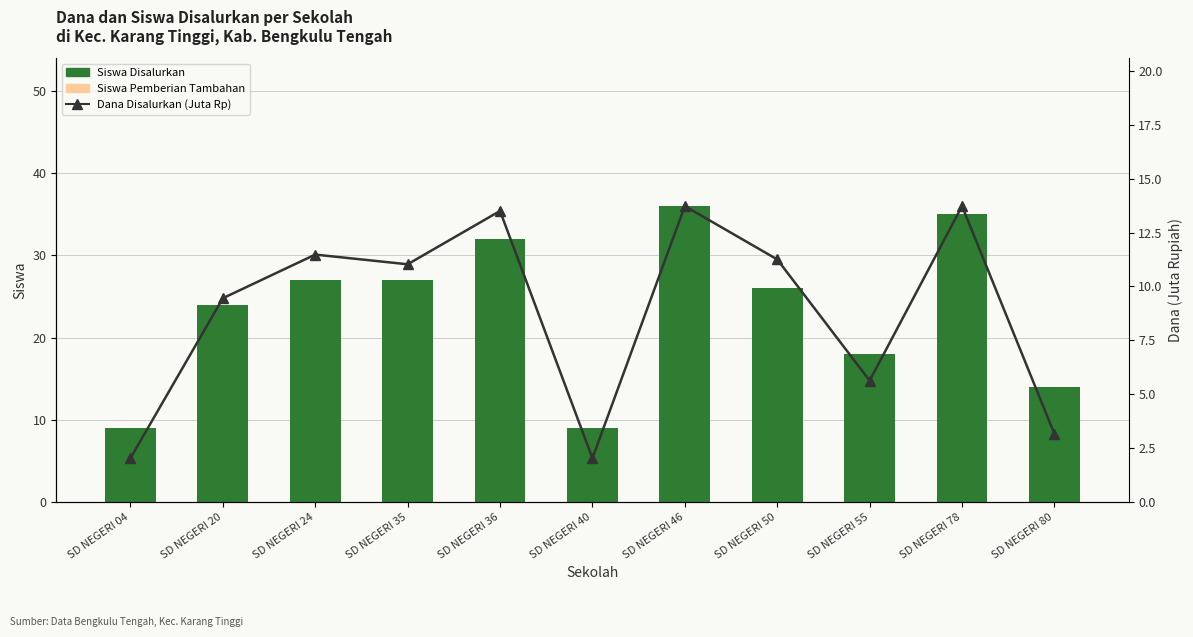

List the series in order of their peak value, lowest first.

Siswa Pemberian Tambahan, Dana Disalurkan (Juta Rp), Siswa Disalurkan